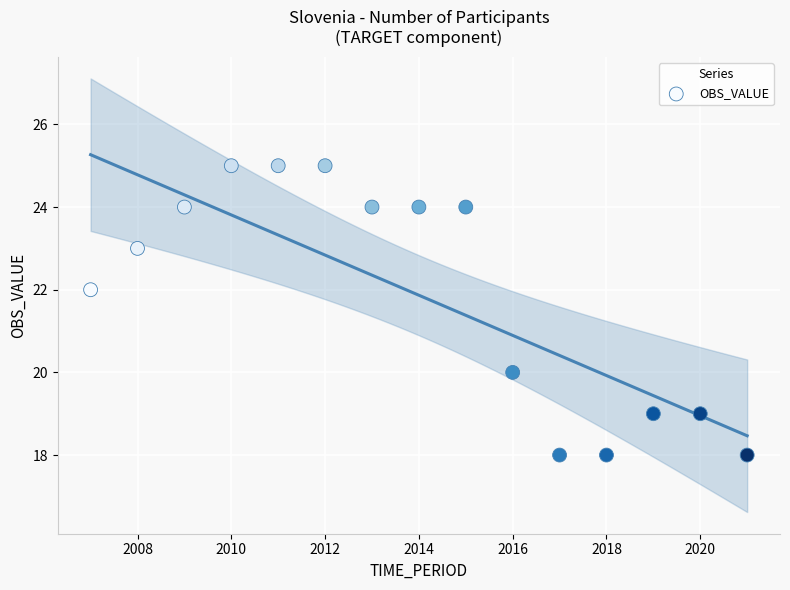

What is the range of Y values (max minus min)?

7